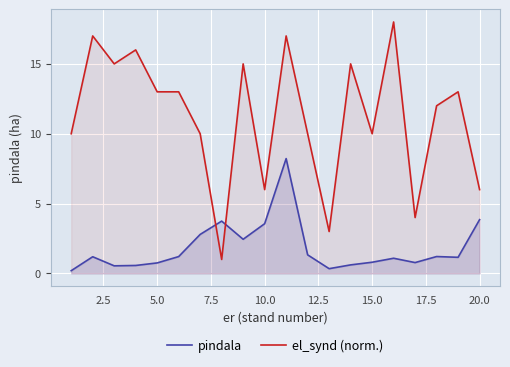

Which series has the widest spread of values?

el_synd (norm.)